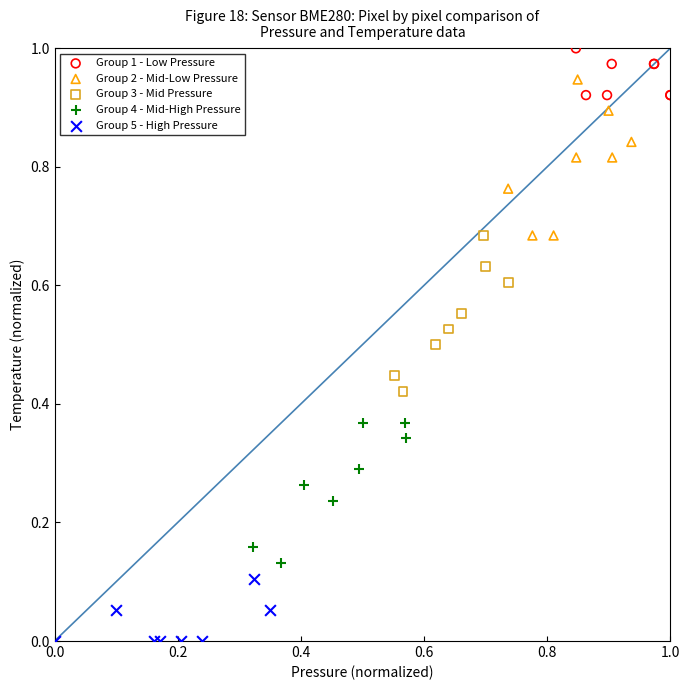

Which series contains the highest Y value?

Group 1 - Low Pressure